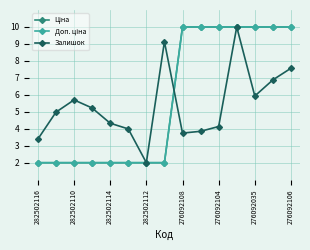

List the series in order of their peak value, lowest first.

Ціна, Доп. ціна, Залишок